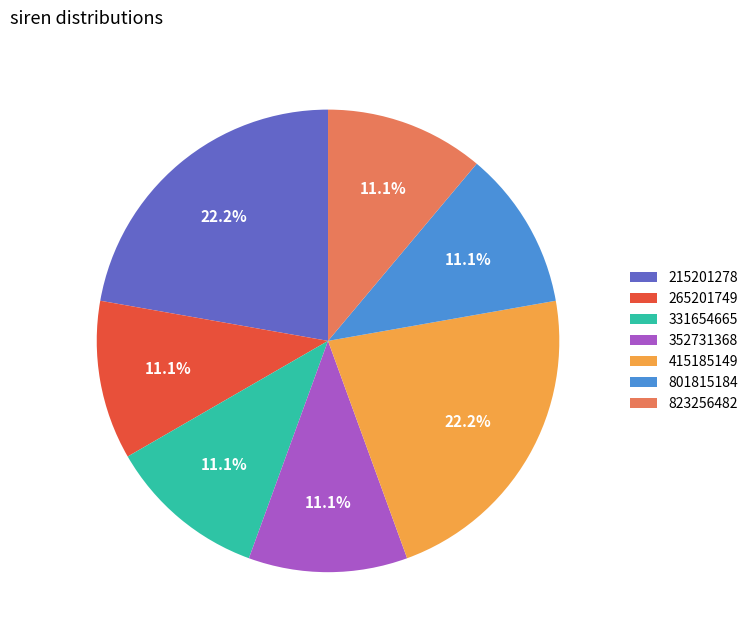

Is it true that 265201749 is 19% of the pie?

False